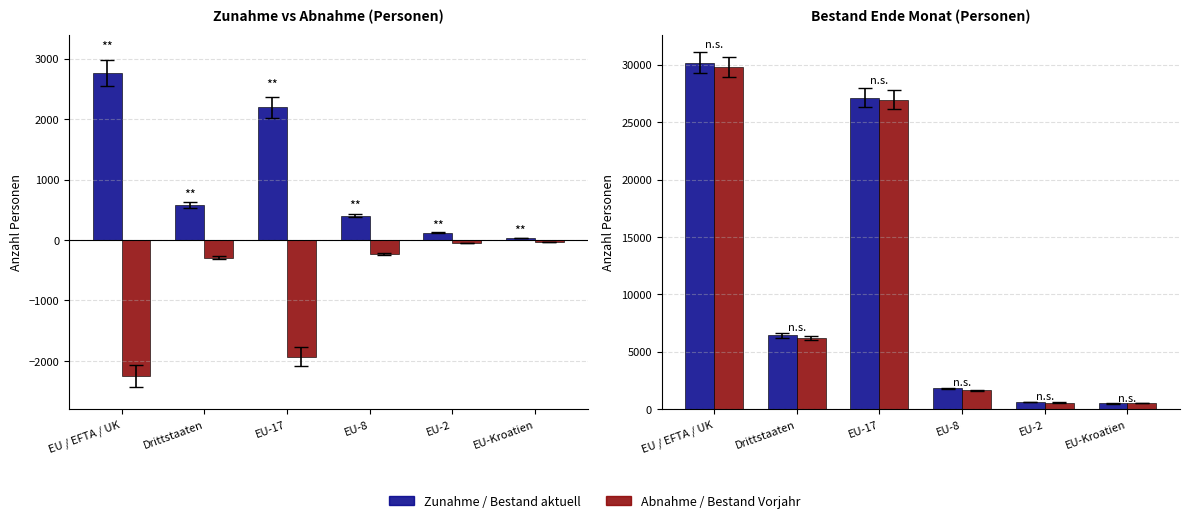

What is the label of the 1st bar from the right?

EU-Kroatien